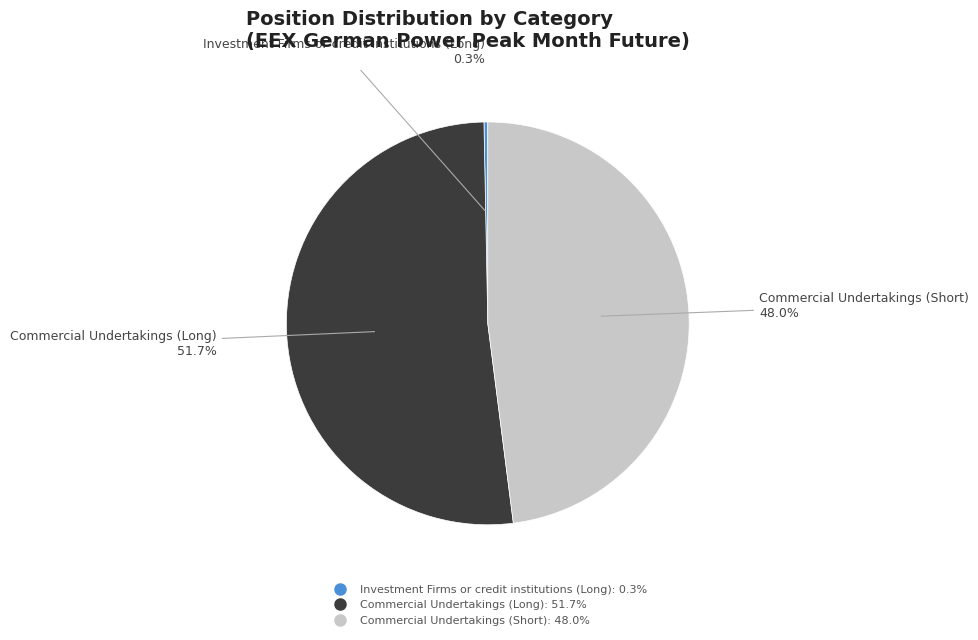

Approximately how many times larger is the value at Commercial Undertakings (Long) compared to Commercial Undertakings (Short)?

1.1